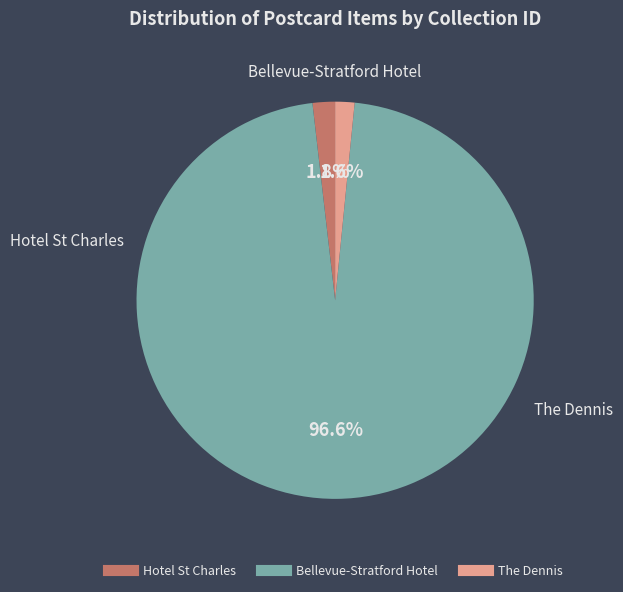

The The Dennis slice represents 2% of the pie. True or false?

True